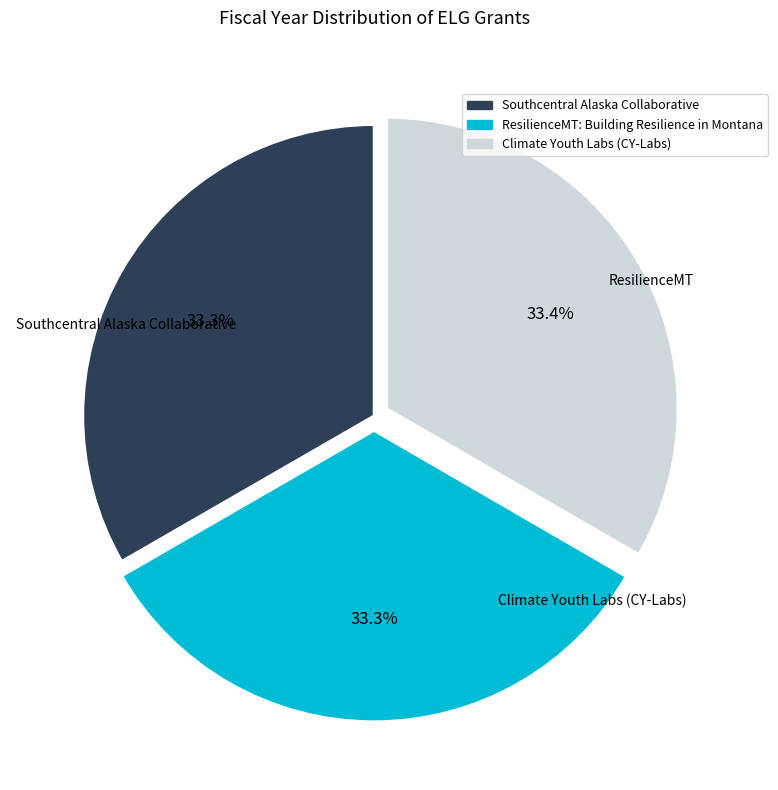

The ResilienceMT: Building Resilience in Montana slice represents 21% of the pie. True or false?

False